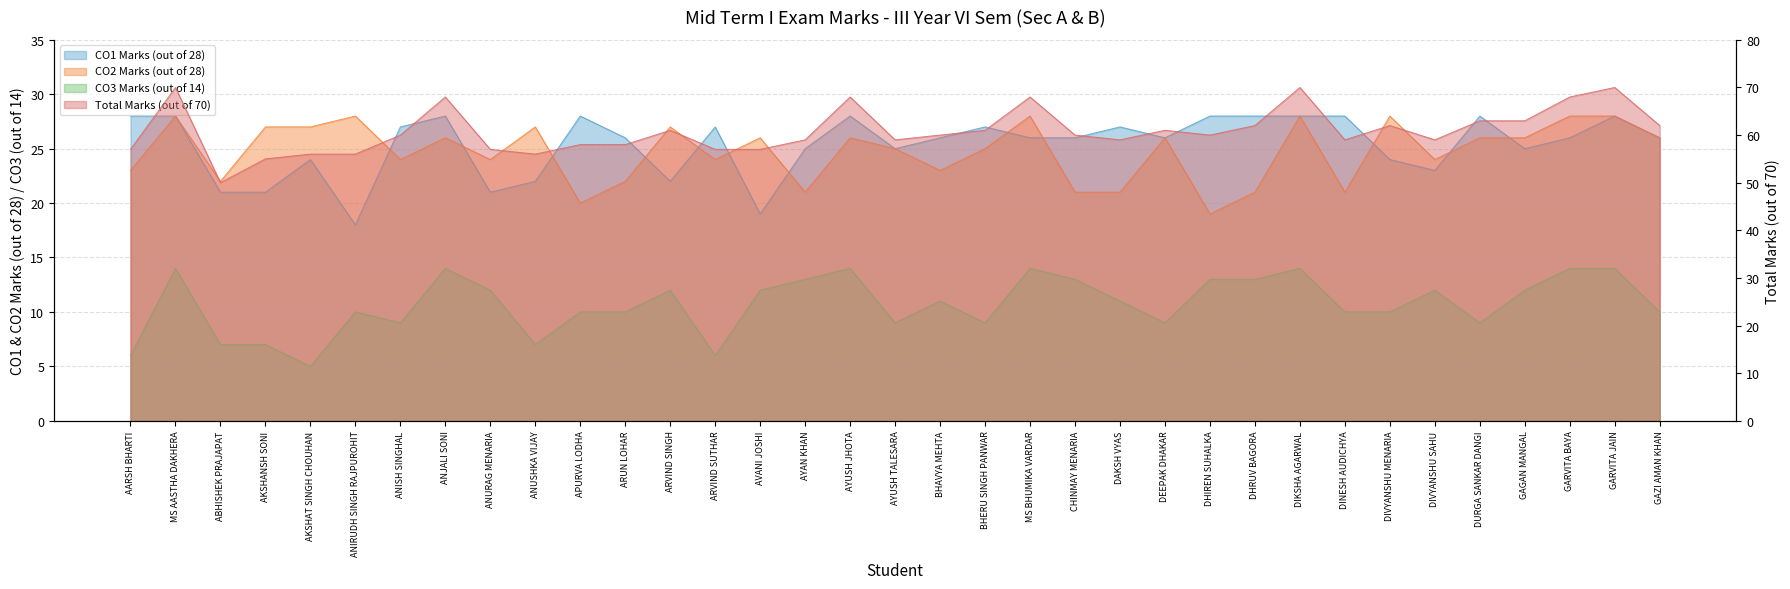

How many categories are shown in the chart?

35